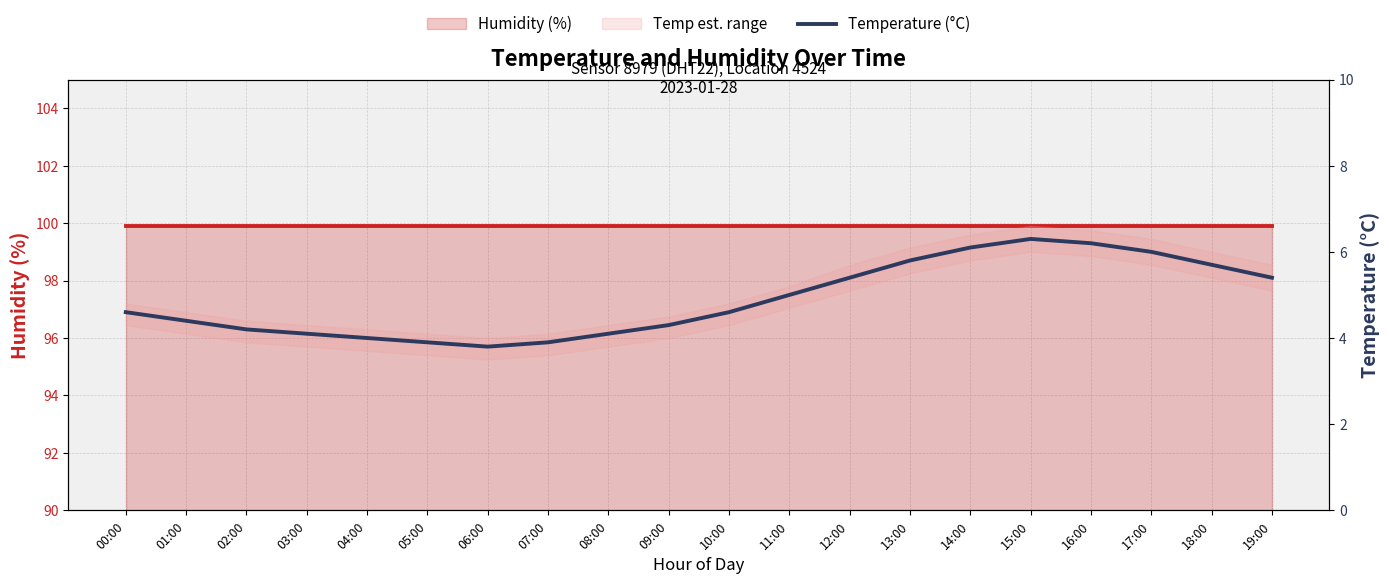

True or false: Humidity (%) has a value of 99.9 at 11:00.

True